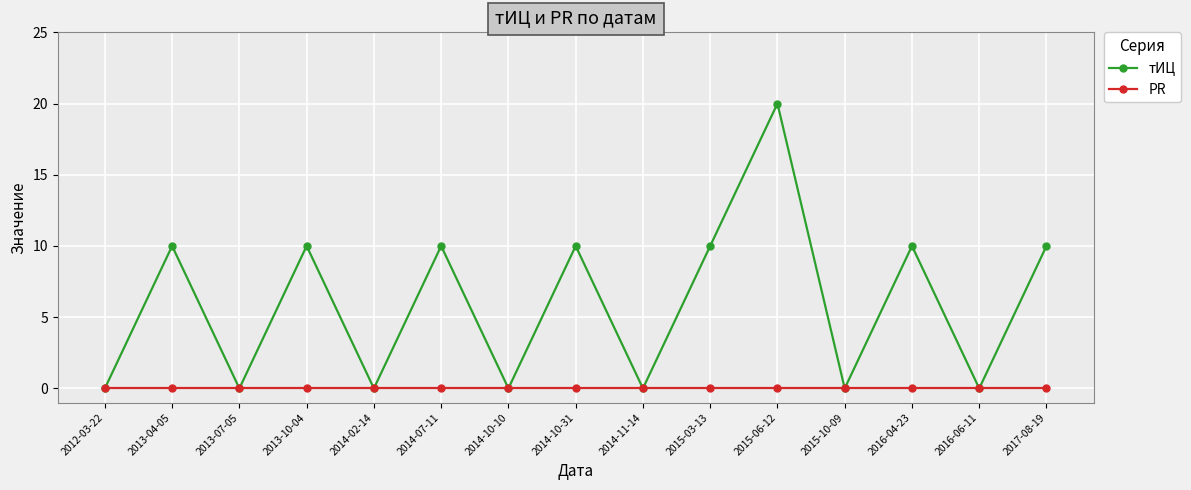

The тИЦ series shows 16 at 2016-04-23. True or false?

False